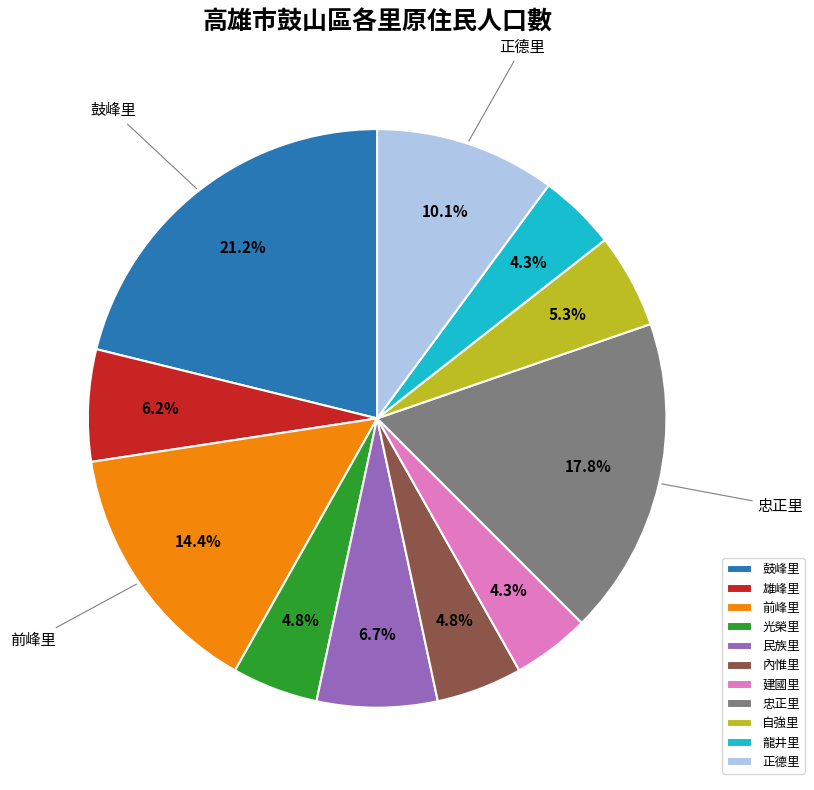

What is the largest slice in the pie chart?

鼓峰里